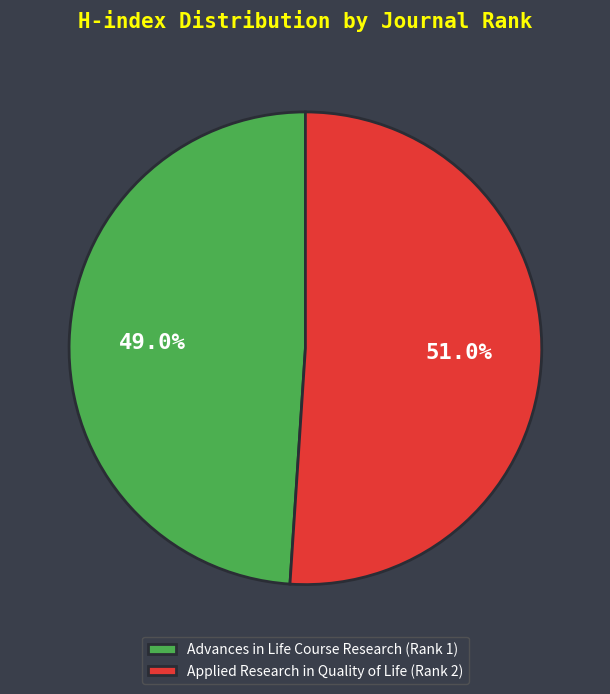

To the nearest percent, what percentage of the pie is Advances in Life Course Research (Rank 1)?

49%